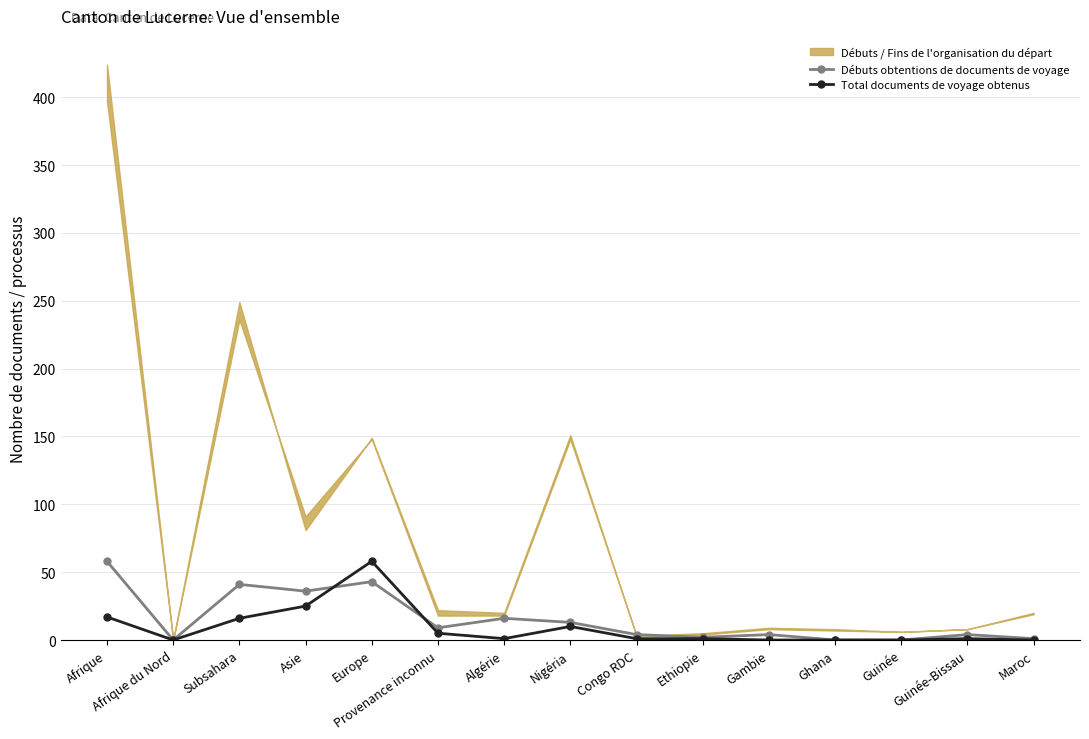

Where do Débuts obtentions de documents de voyage and Total documents de voyage obtenus first cross each other?

Asie and Europe